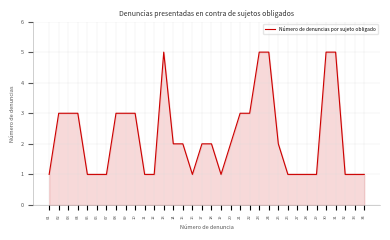

Between 19 and 04, which is larger?

04